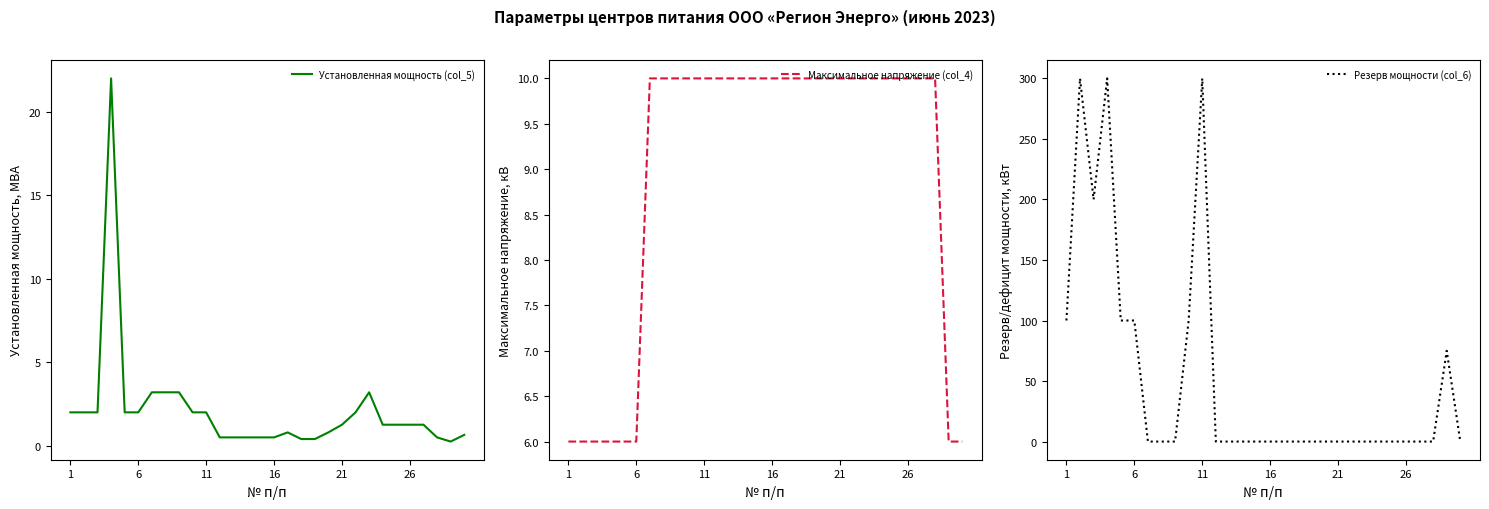

True or false: Установленная мощность (col_5) has a value of 1.3 at 26.

True